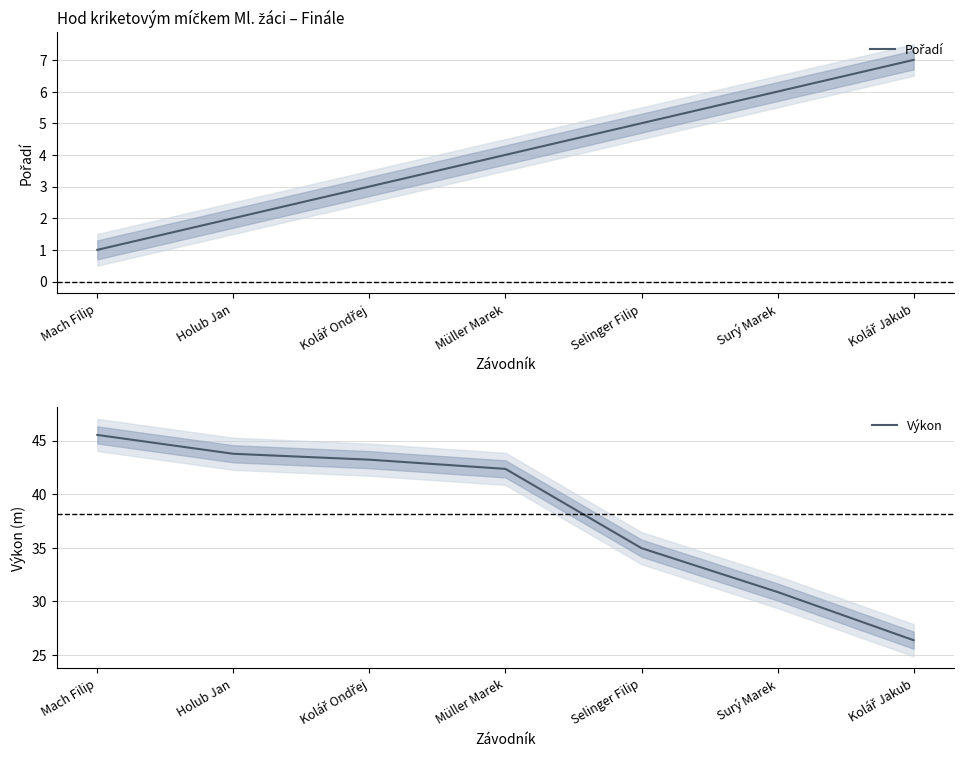

What is the difference between the maximum and minimum values in the Výkon series?

19.2